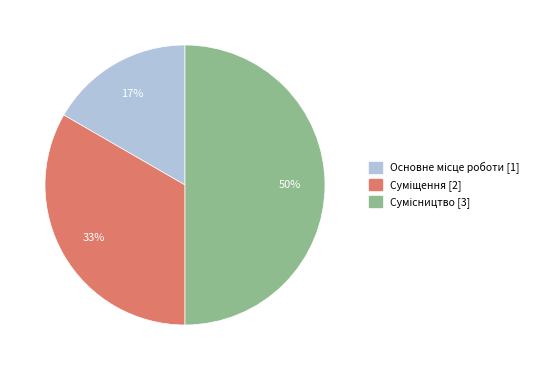

To the nearest percent, what is the average slice percentage?

33%